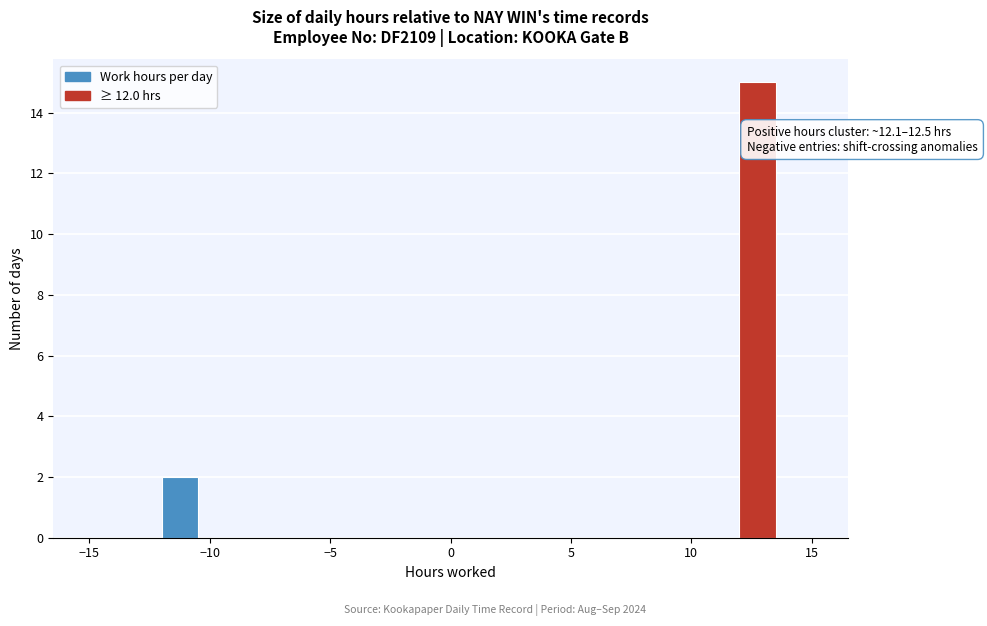

Read against the x-axis, roughly where is the centre of the tallest bar?

13.0